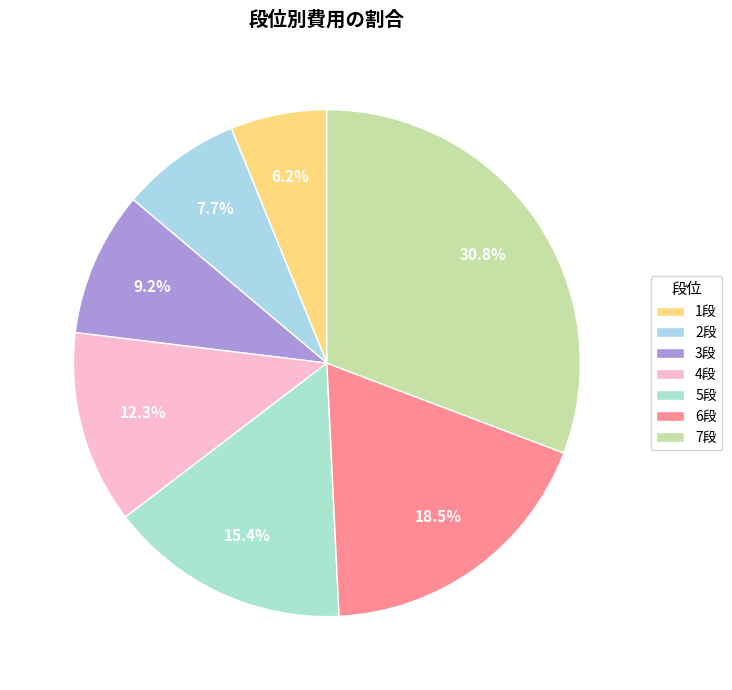

Which category has the smallest portion of the pie?

1段